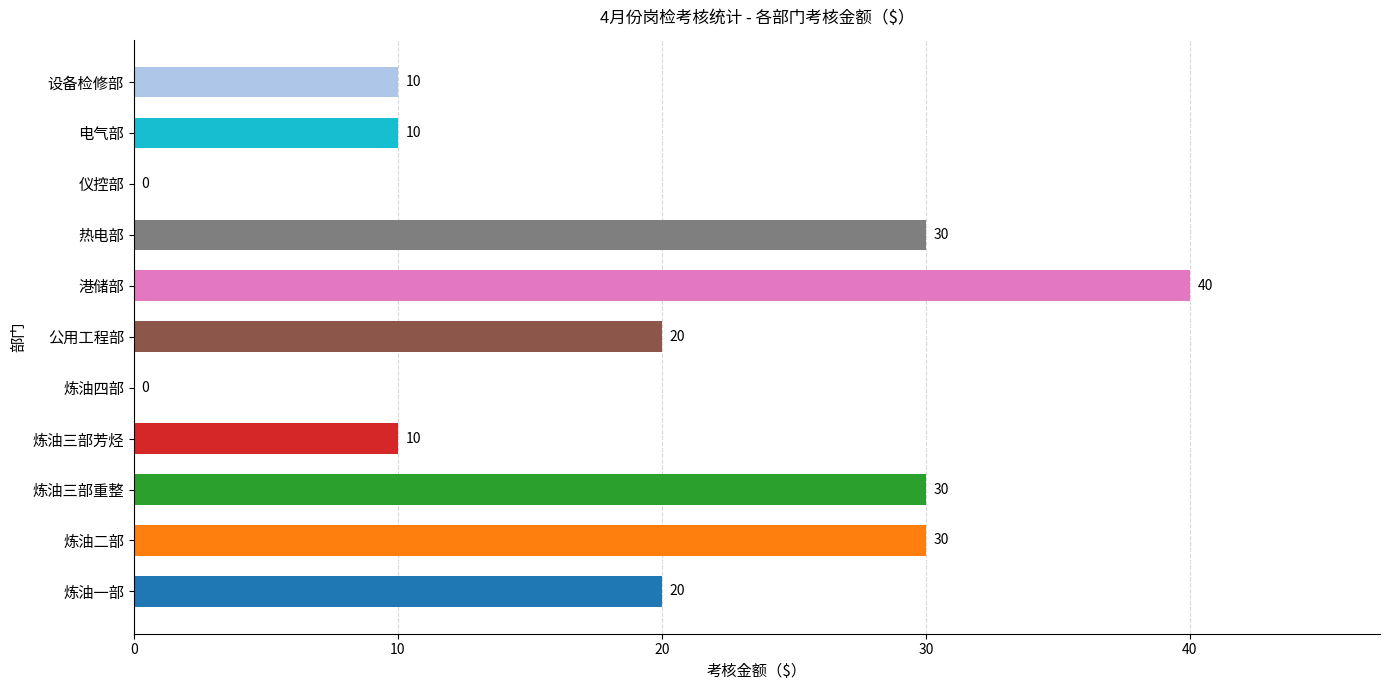

True or false: the data shows 40 at 港储部.

True